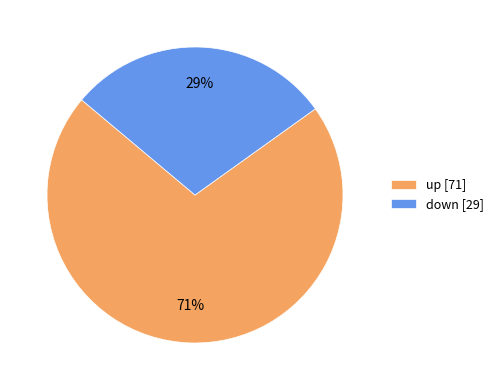

To the nearest percent, what is the average slice percentage?

50%